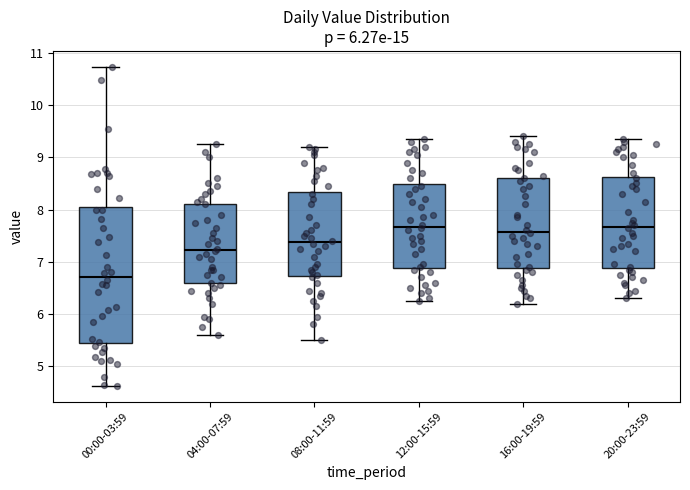

Reading left to right, transcribe this box plot: for each box, give where its median line is, the range the box spans, and where its two whiskers end, as read against the y-axis. The values are not printed on the chart, so give them approximately, as read against the axis.

00:00-03:59: median 6.7, box 5.4 to 8.1, whiskers 4.6 to 10.7
04:00-07:59: median 7.2, box 6.6 to 8.1, whiskers 5.6 to 9.3
08:00-11:59: median 7.4, box 6.7 to 8.3, whiskers 5.5 to 9.2
12:00-15:59: median 7.7, box 6.9 to 8.5, whiskers 6.3 to 9.4
16:00-19:59: median 7.6, box 6.9 to 8.6, whiskers 6.2 to 9.4
20:00-23:59: median 7.7, box 6.9 to 8.6, whiskers 6.3 to 9.4